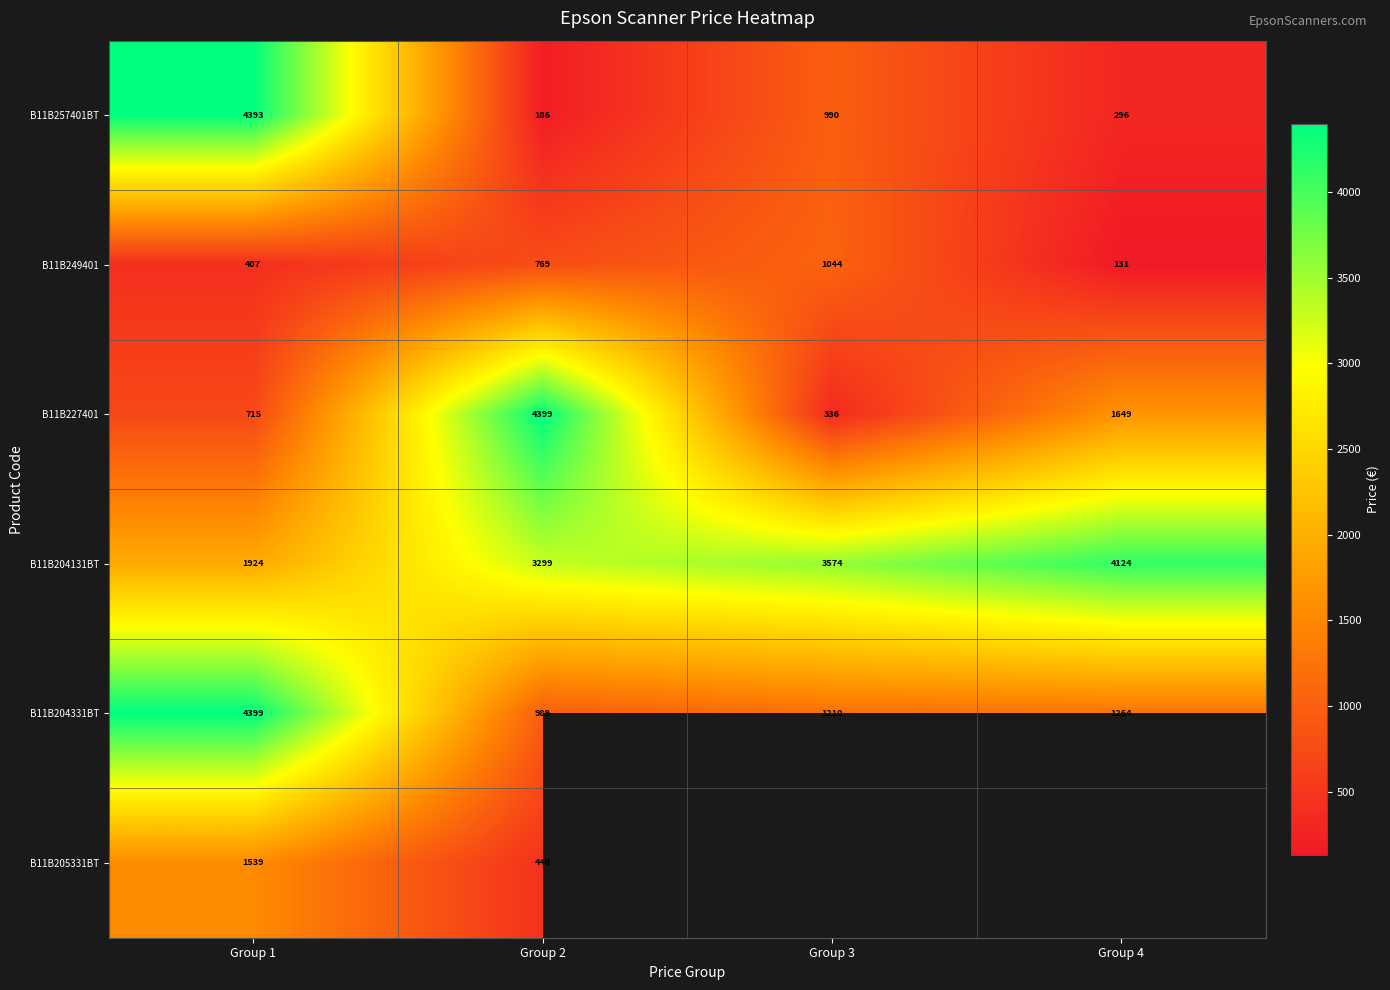

What is the sum of the B11B204131BT values at Group 4 and Group 1?

6047.8